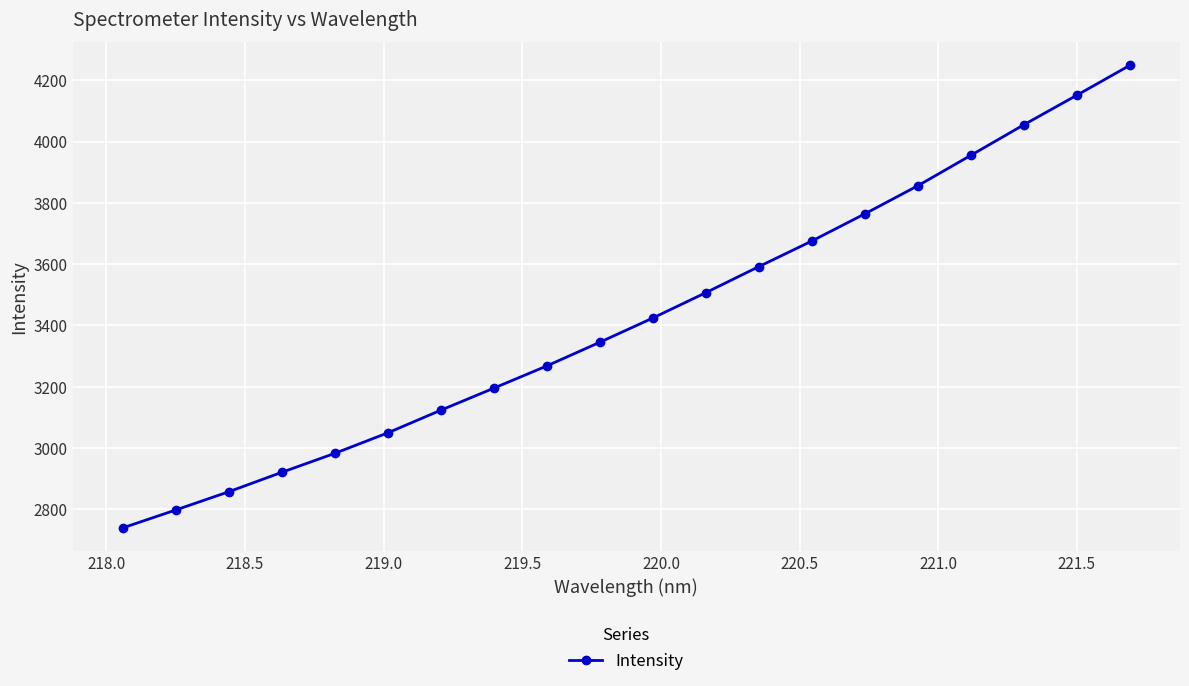

Does the chart display data point markers on the line(s)?

Yes